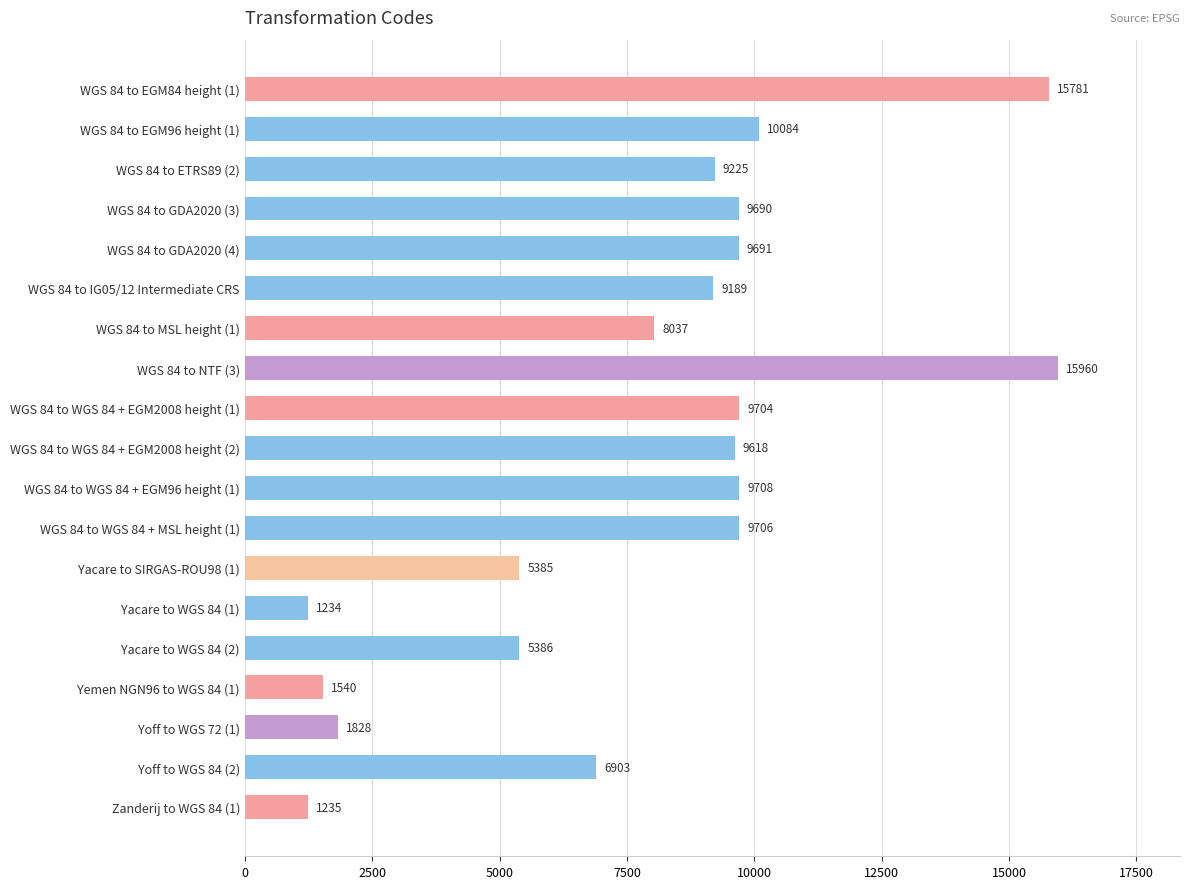

Reading top to bottom, extract all data points from this chart.

WGS 84 to EGM84 height (1)=15781	WGS 84 to EGM96 height (1)=10084	WGS 84 to ETRS89 (2)=9225	WGS 84 to GDA2020 (3)=9690	WGS 84 to GDA2020 (4)=9691	WGS 84 to IG05/12 Intermediate CRS=9189	WGS 84 to MSL height (1)=8037	WGS 84 to NTF (3)=15960	WGS 84 to WGS 84 + EGM2008 height (1)=9704	WGS 84 to WGS 84 + EGM2008 height (2)=9618	WGS 84 to WGS 84 + EGM96 height (1)=9708	WGS 84 to WGS 84 + MSL height (1)=9706	Yacare to SIRGAS-ROU98 (1)=5385	Yacare to WGS 84 (1)=1234	Yacare to WGS 84 (2)=5386	Yemen NGN96 to WGS 84 (1)=1540	Yoff to WGS 72 (1)=1828	Yoff to WGS 84 (2)=6903	Zanderij to WGS 84 (1)=1235